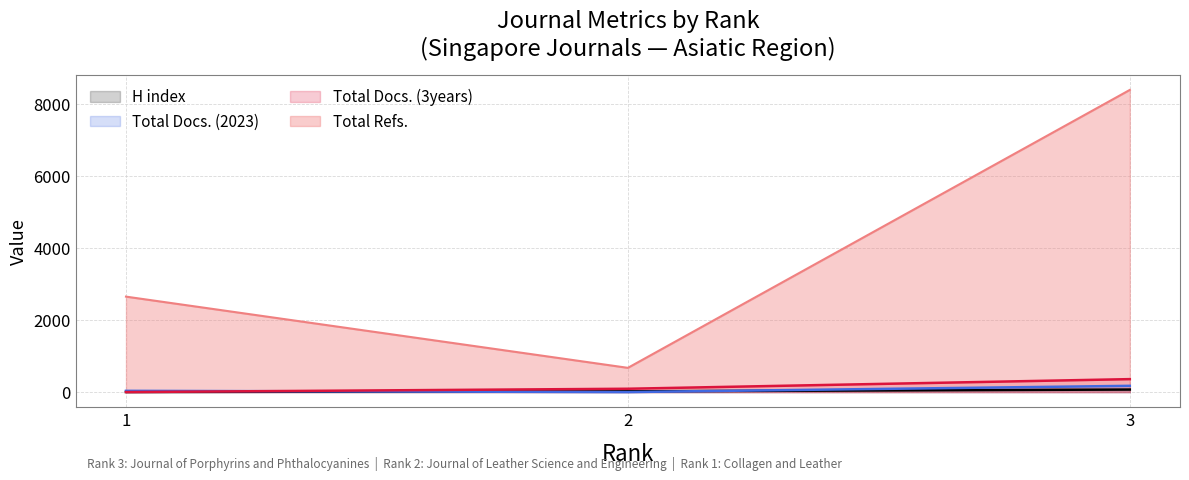

Reading right to left, list all the values displayed in this chart.

H index: 1=3	2=21	3=70
Total Docs. (2023): 1=34	2=0	3=173
Total Docs. (3years): 1=0	2=92	3=359
Total Refs.: 1=2648	2=672	3=8383